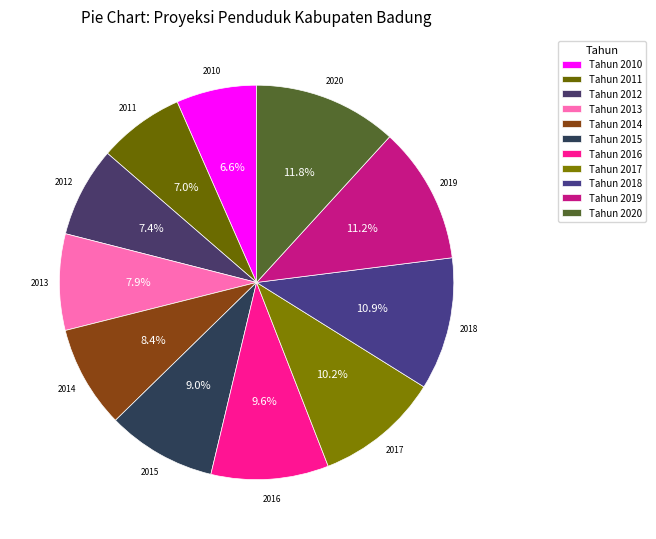

Which category has the biggest portion of the pie?

Tahun 2020